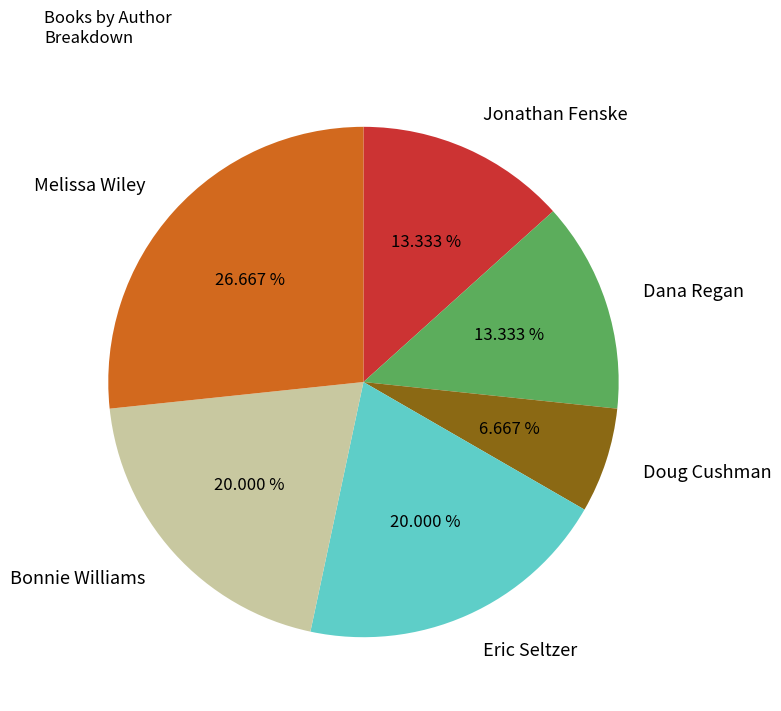

To the nearest percent, what portion does Bonnie Williams represent?

20%